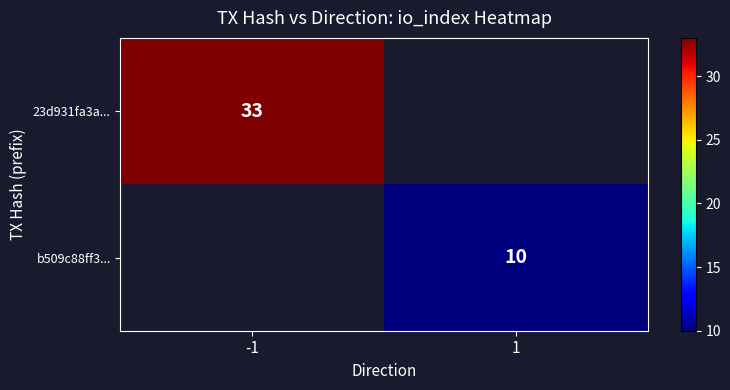

Is it true that 23d931fa3a... equals 7.6 at -1?

False